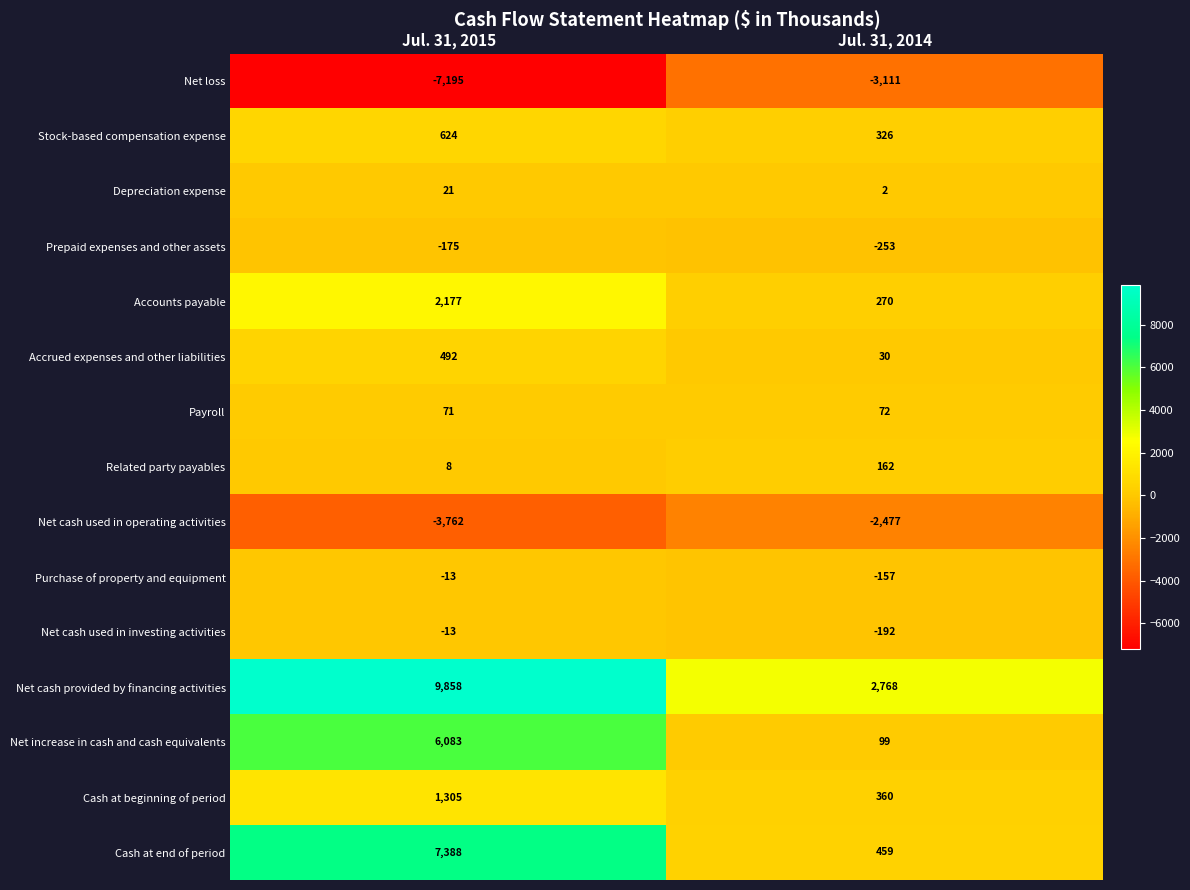

The value of Net cash used in operating activities at Jul. 31, 2015 is -3762. True or false?

True